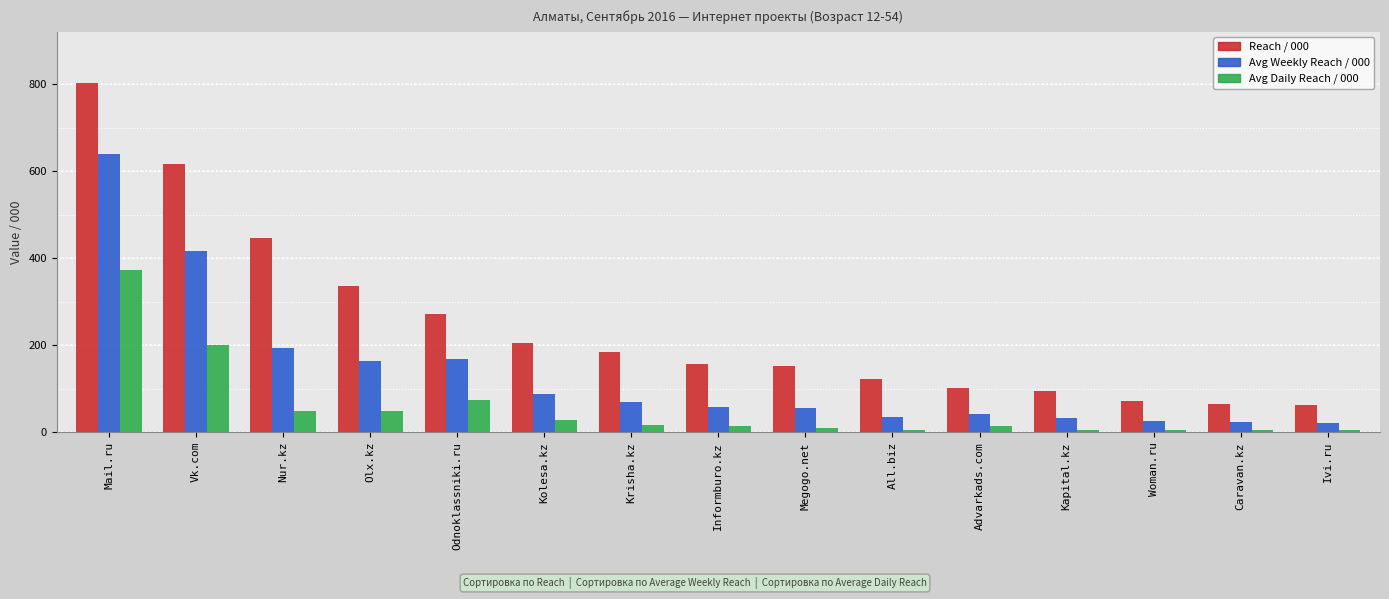

What is the spread (max minus min) of values at Vk.com?

415.0